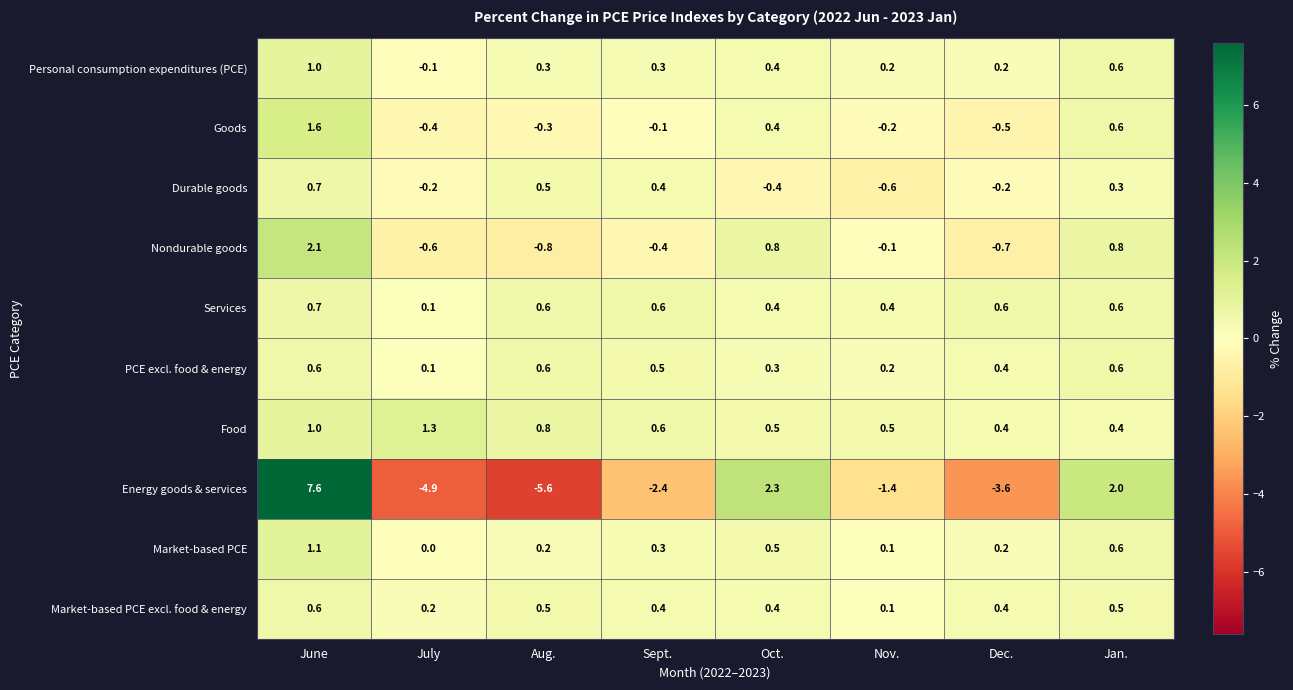

What is the total value across all series at Dec.?

-2.8